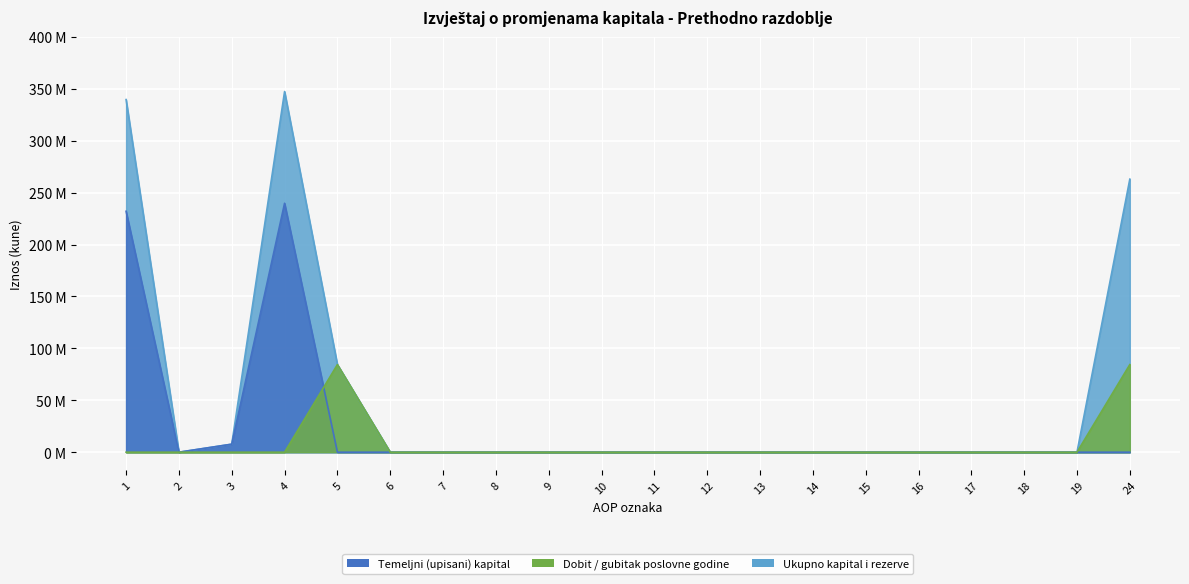

Reading left to right, extract all data points from this chart.

Temeljni (upisani) kapital: 232000000	0	7721200	239721200	0	0	0	0	0	0	0	0	0	0	0	0	0	0	0	0
Dobit / gubitak poslovne godine: 0	0	0	0	84360839	0	0	0	0	0	0	0	0	0	0	0	0	0	0	84360839